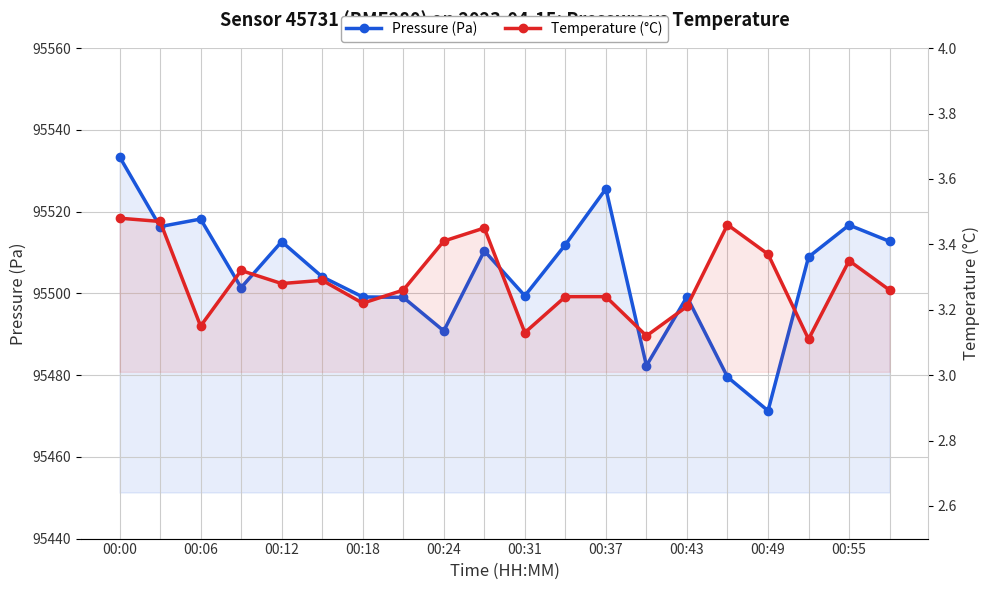

True or false: temperature and pressure cross at least once.

False